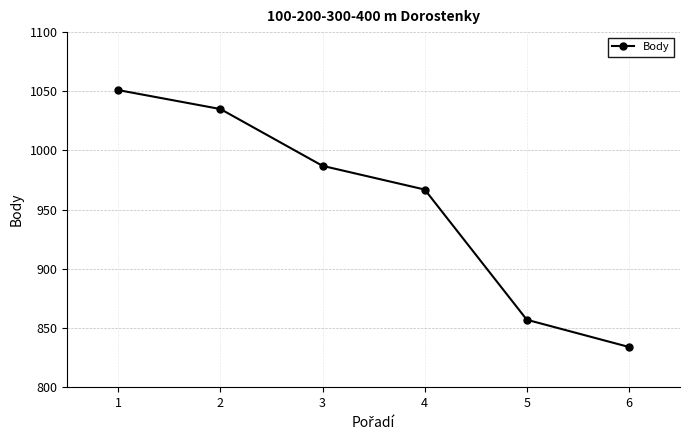

How many lines are shown in the chart?

1